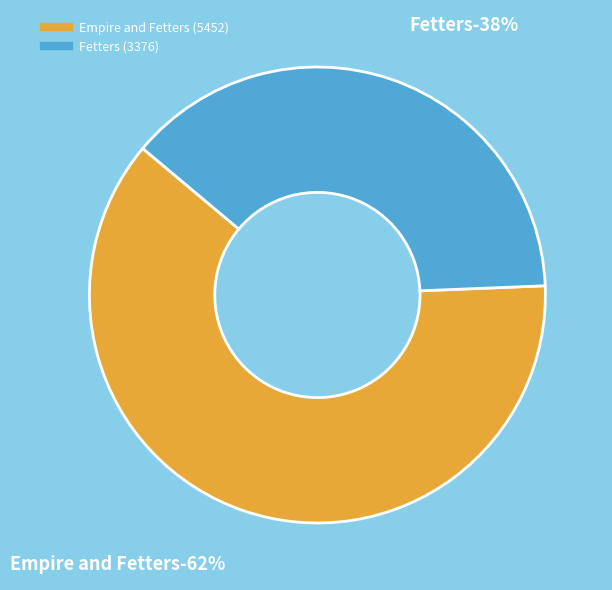

Which slice represents more than half of the pie?

Empire and Fetters